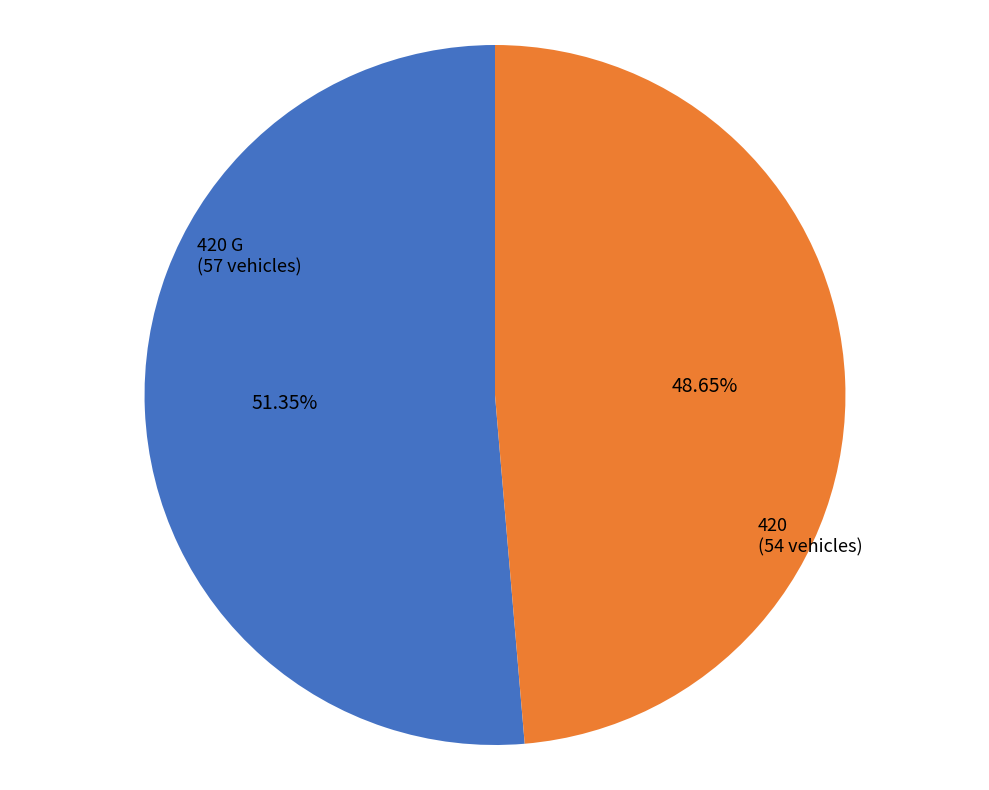

Is there a majority slice in this chart?

Yes